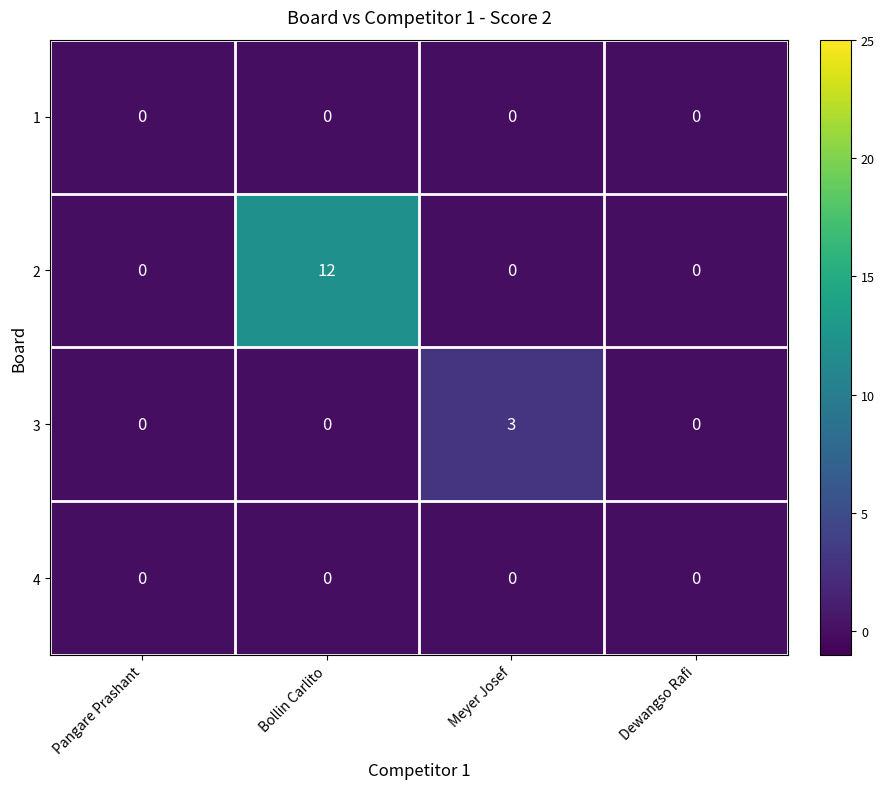

What is the highest value of the 3 series?

3